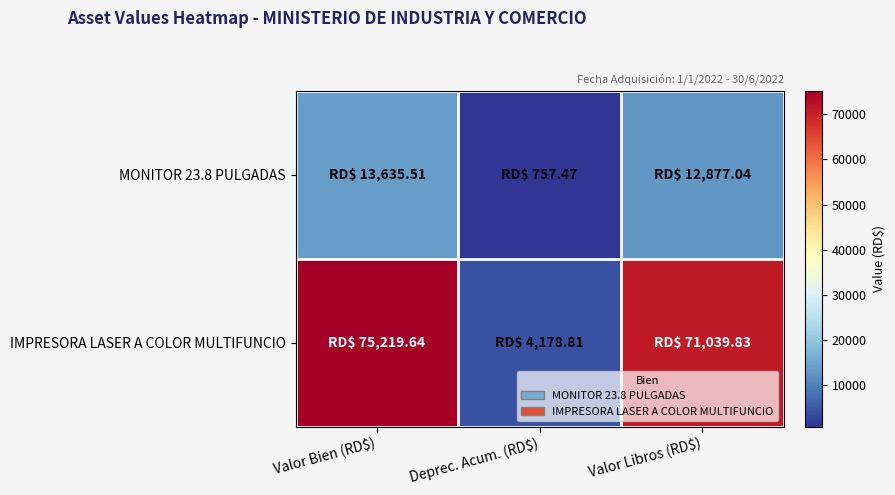

How many distinct data groups are displayed?

2